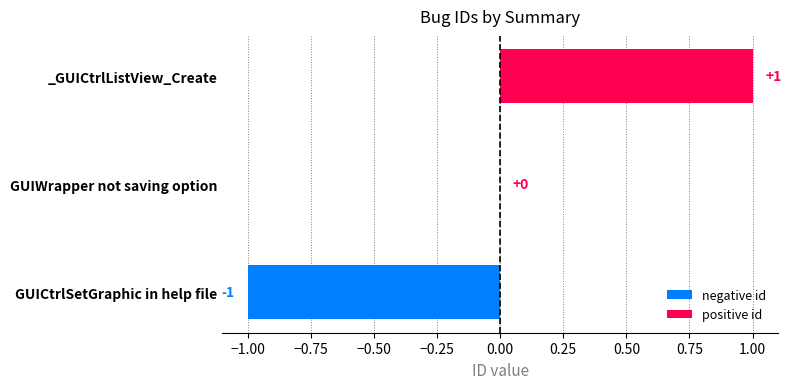

Does the chart contain any negative values?

No